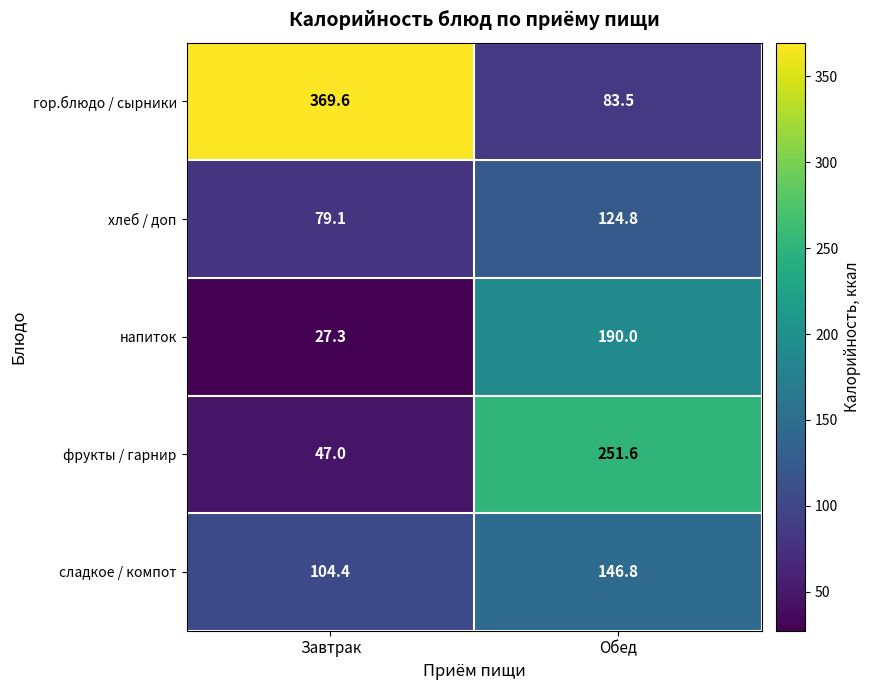

Between Завтрак and Обед, which series saw the biggest shift?

гор.блюдо / сырники